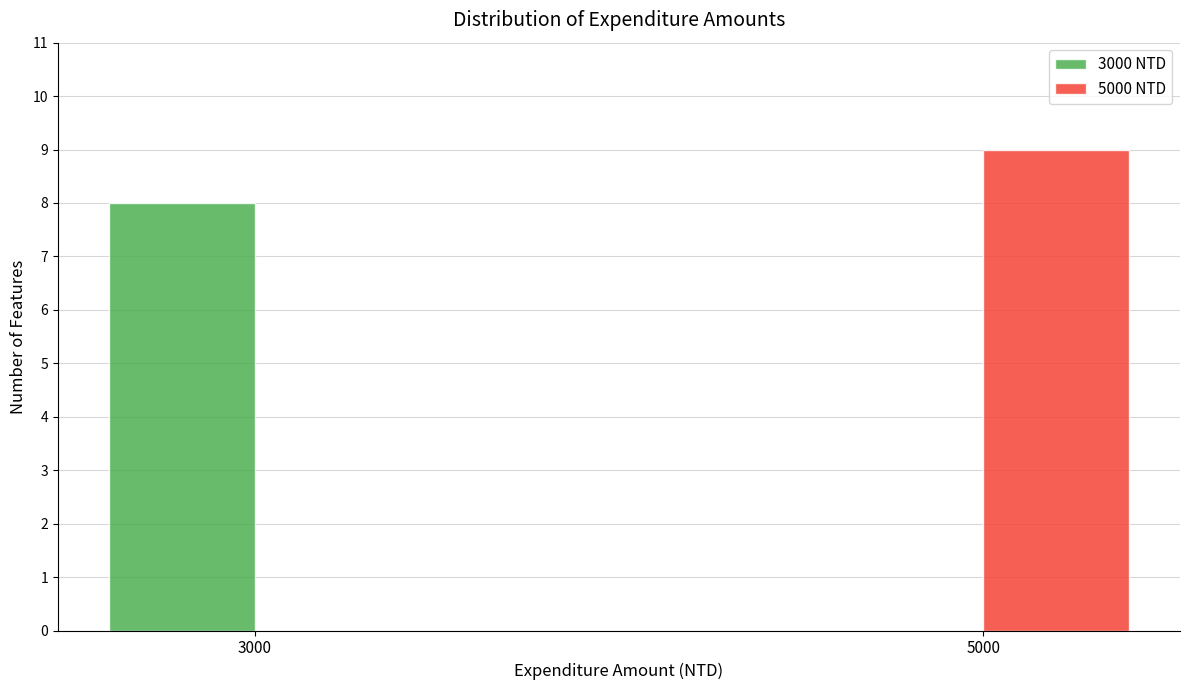

Reading right to left, extract all data points from this chart.

3000 NTD: 5000=0	3000=8
5000 NTD: 5000=9	3000=0